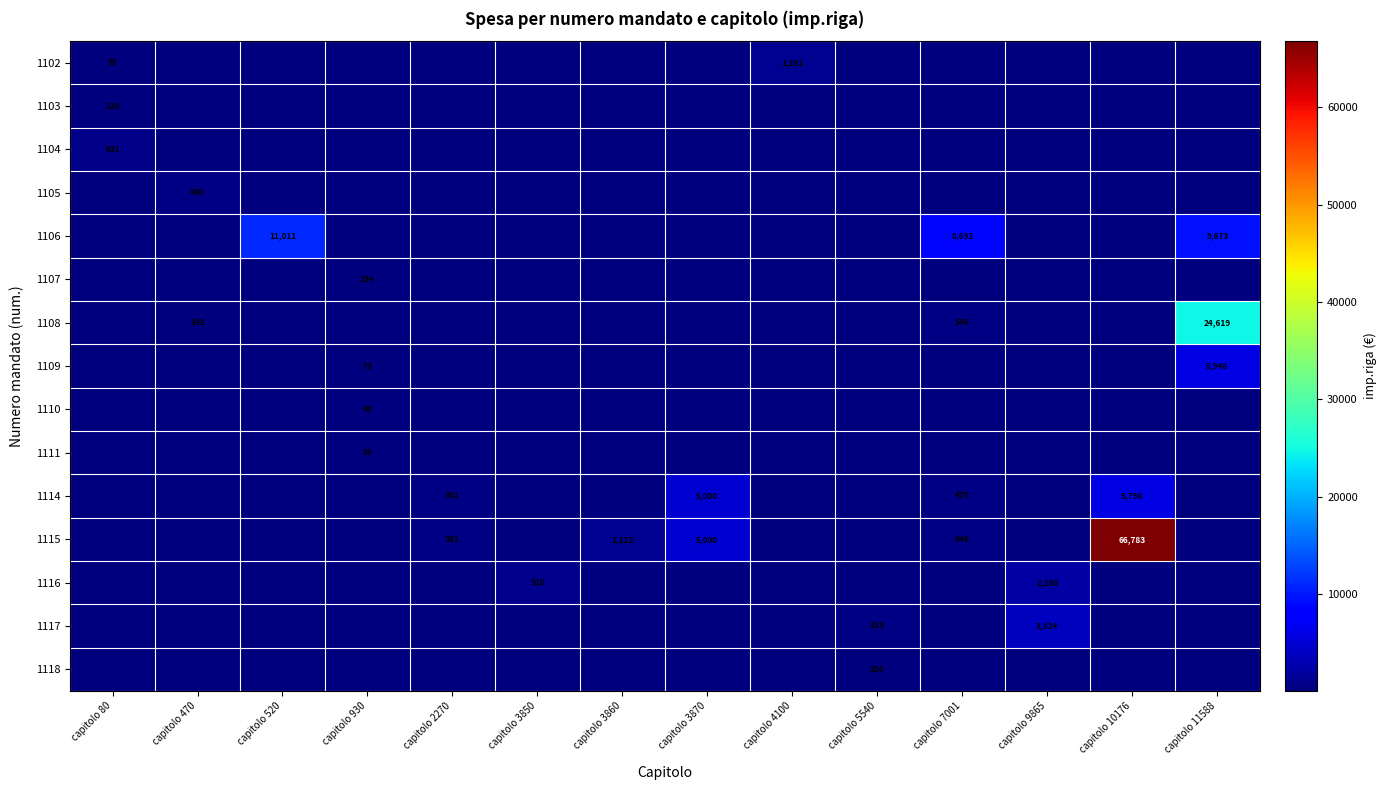

True or false: 1102 has a value of 360 at capitolo 4100.

False